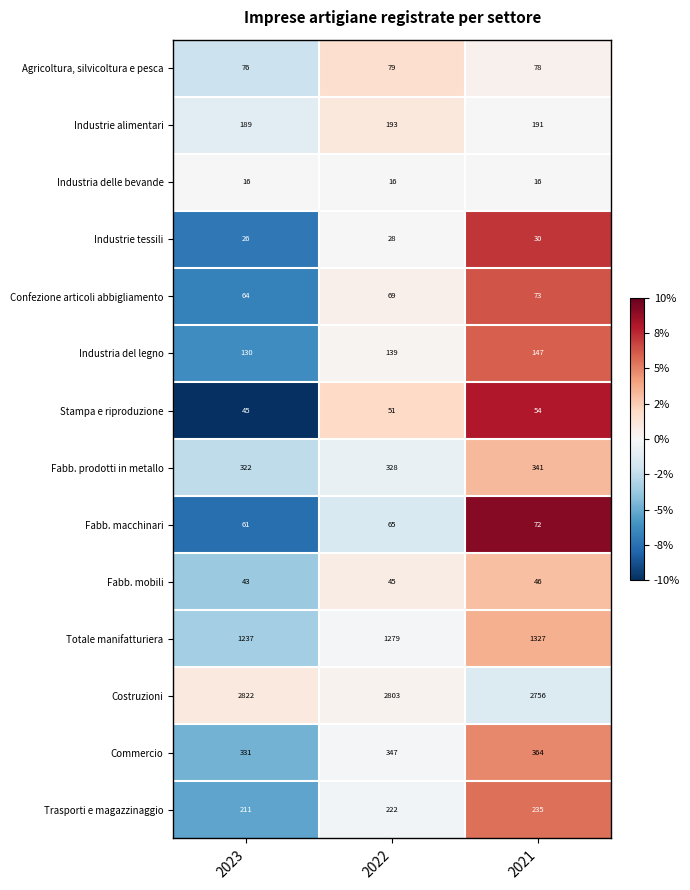

Which category has the highest value in the Trasporti e magazzinaggio series?

2021